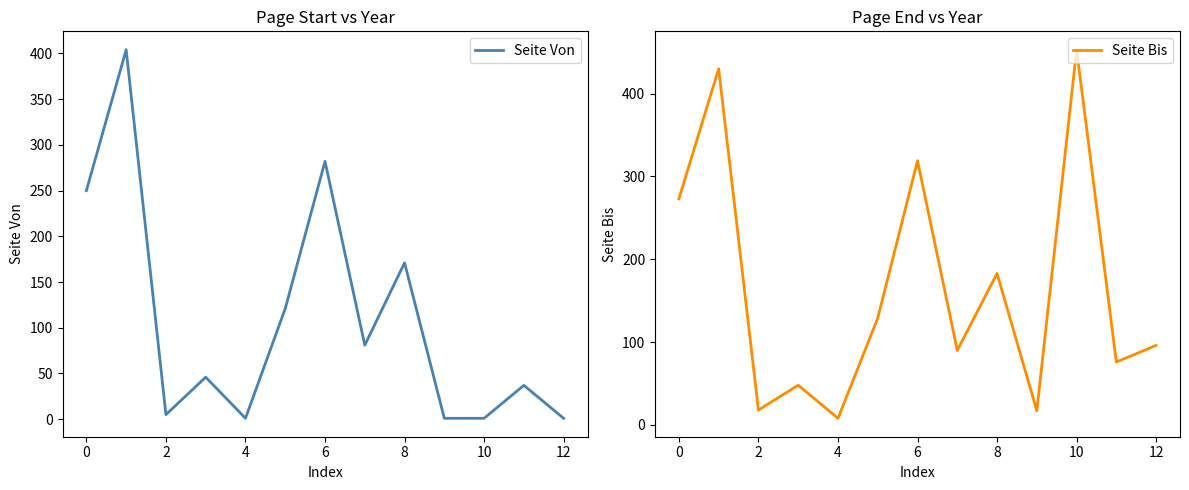

What is the smallest value displayed?

1